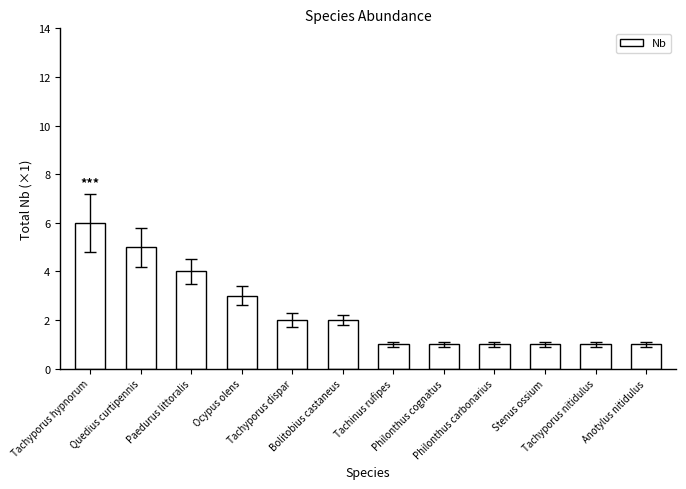

What is the value of the 7th bar from the left?

1